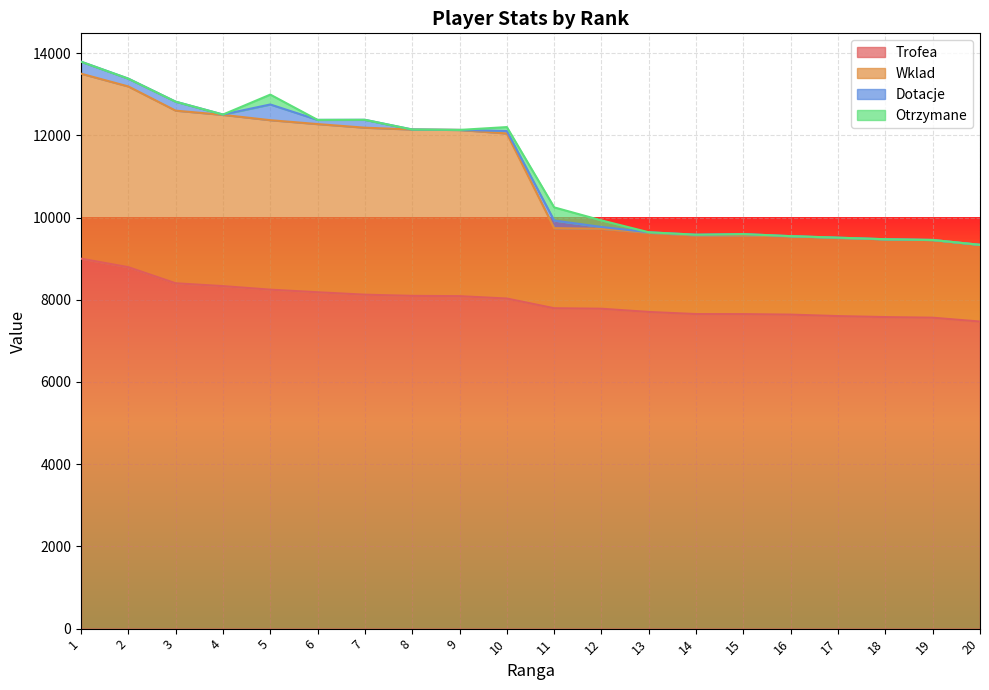

At which category is the sum across all series the highest?

1